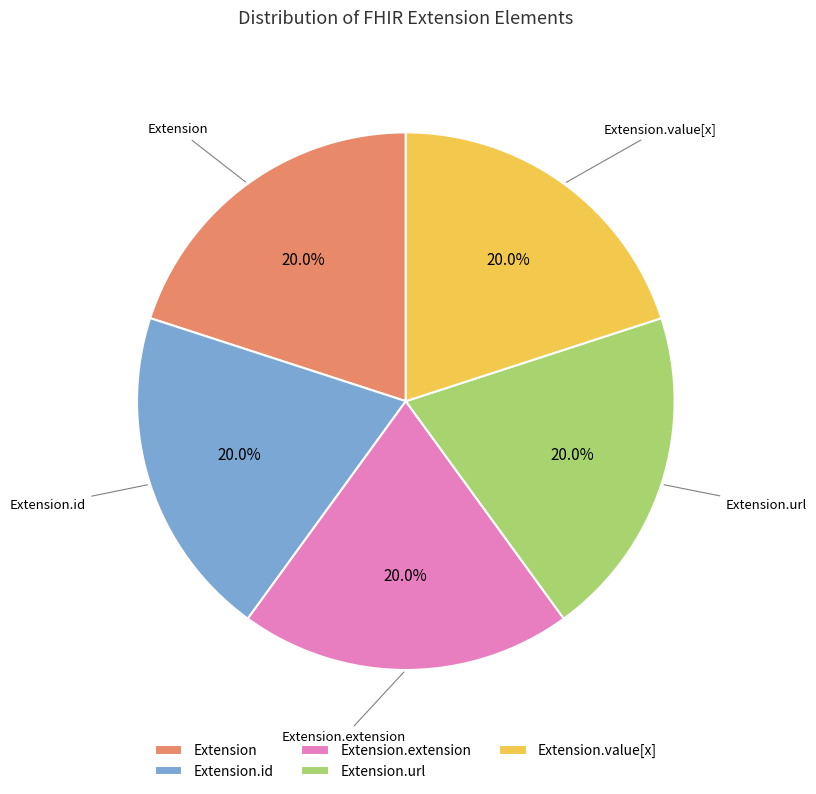

Is there a majority slice in this chart?

No